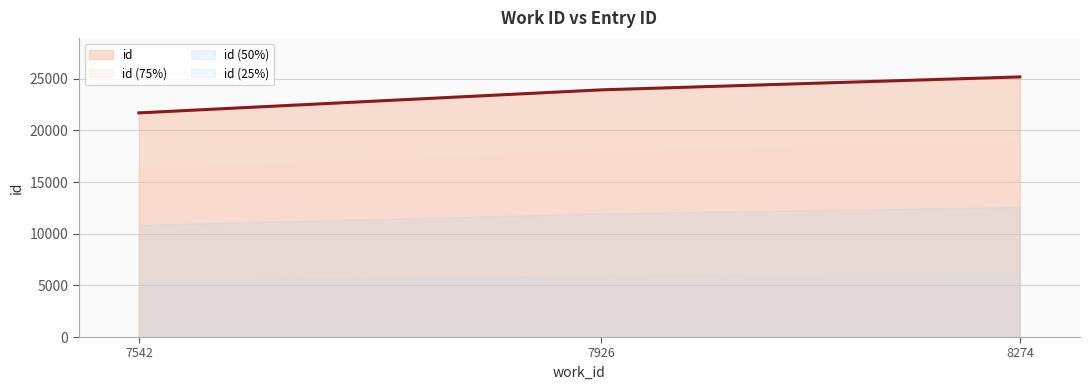

Read the value at 7542, to the nearest 50.

21700